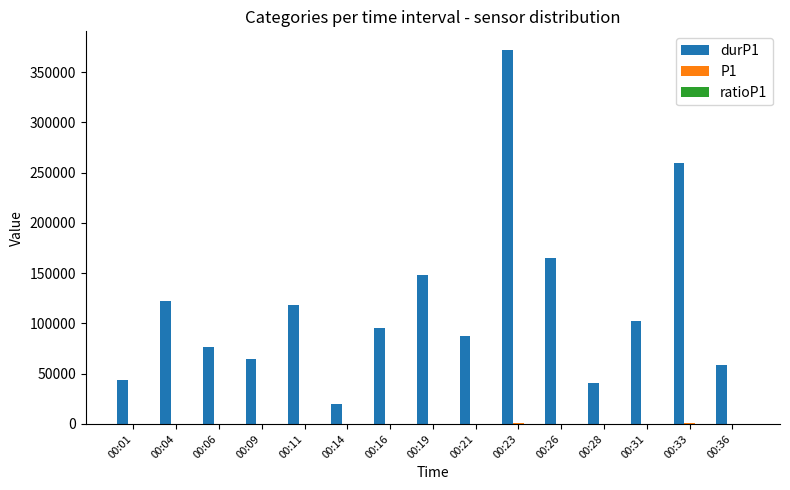

Which label corresponds to the largest value in the chart?

00:23